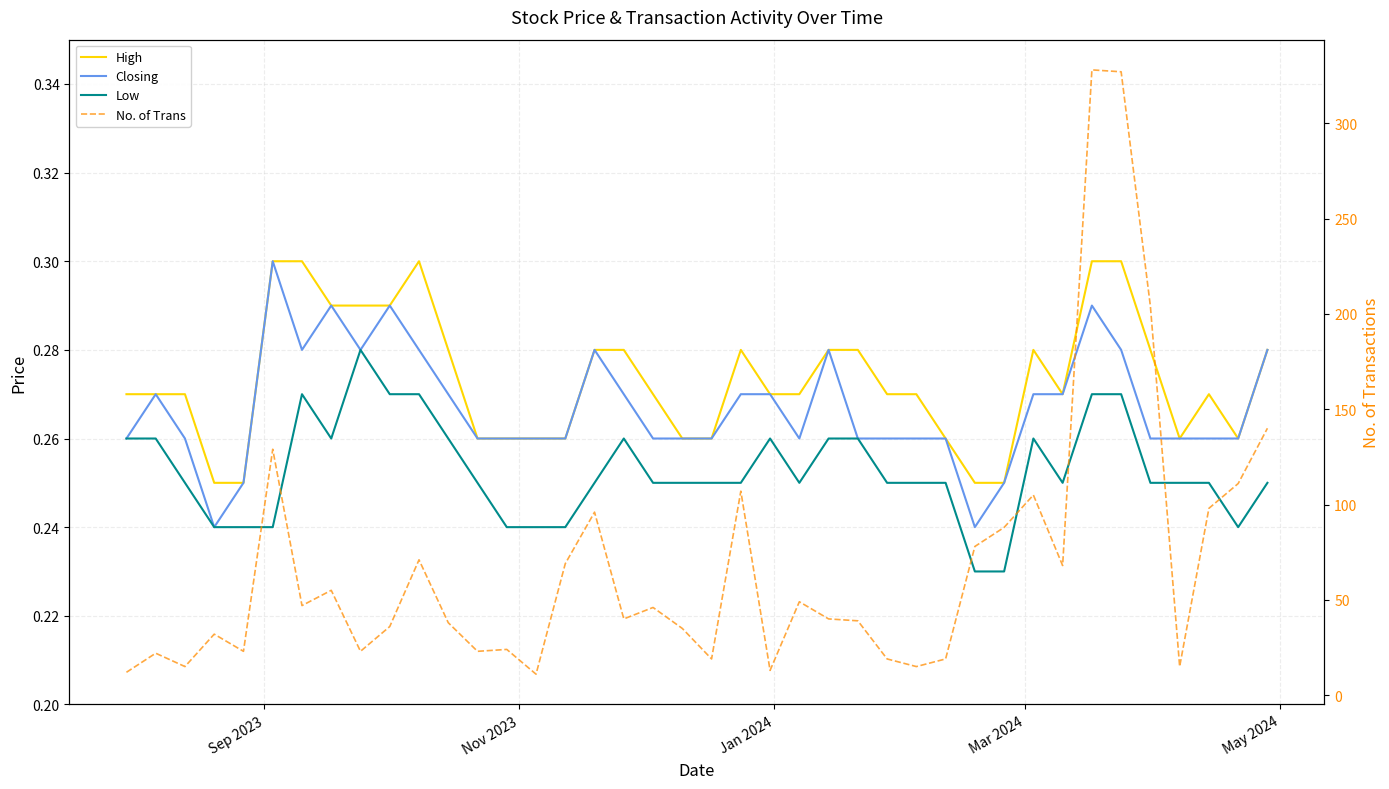

List the series in order of their peak value, highest first.

No. of Trans, High, Closing, Low